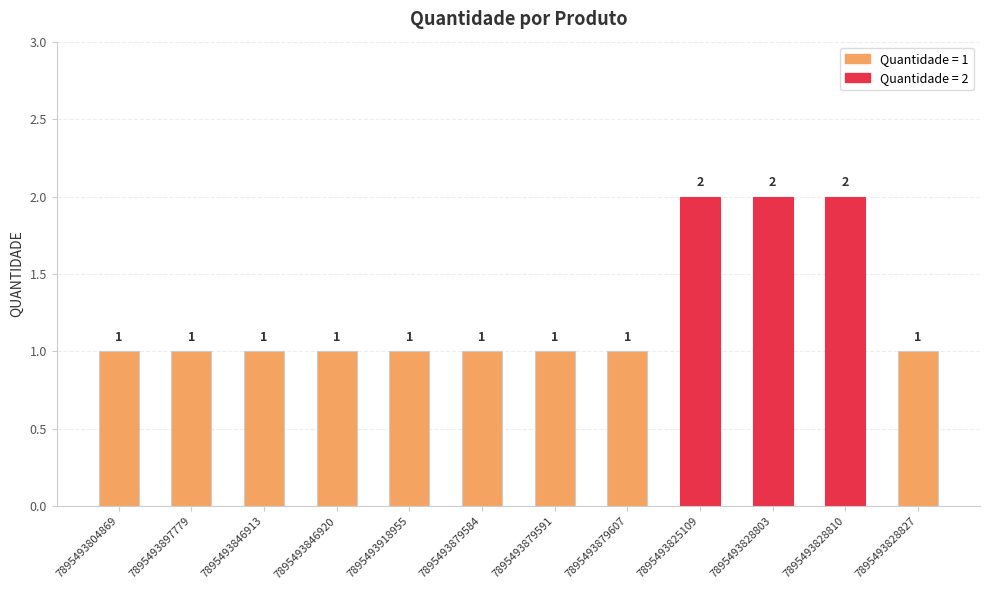

Reading left to right, list all the values displayed in this chart.

1	1	1	1	1	1	1	1	2	2	2	1